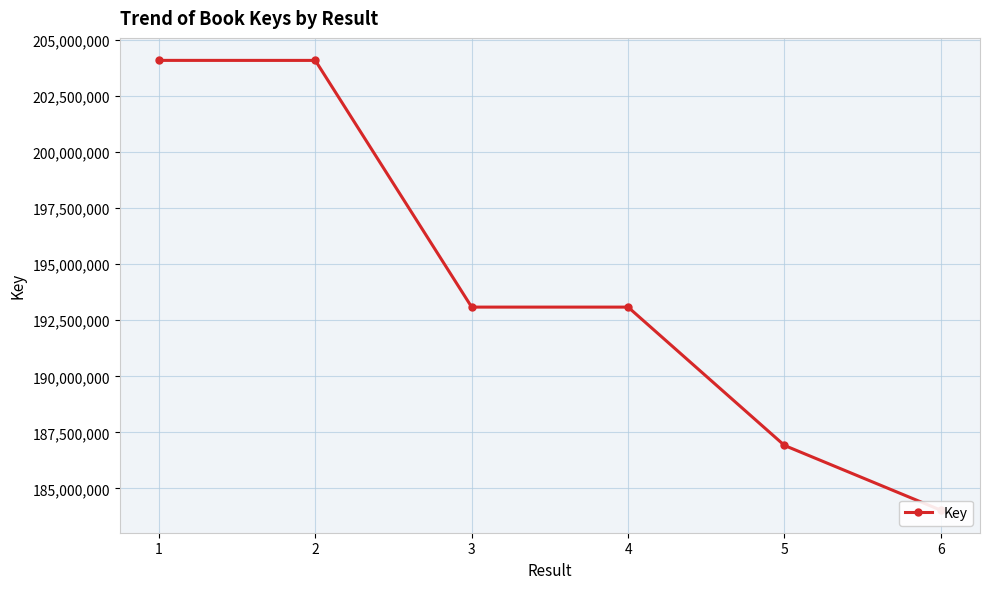

Rank the categories by value from lowest to highest.

6, 5, 3, 4, 2, 1